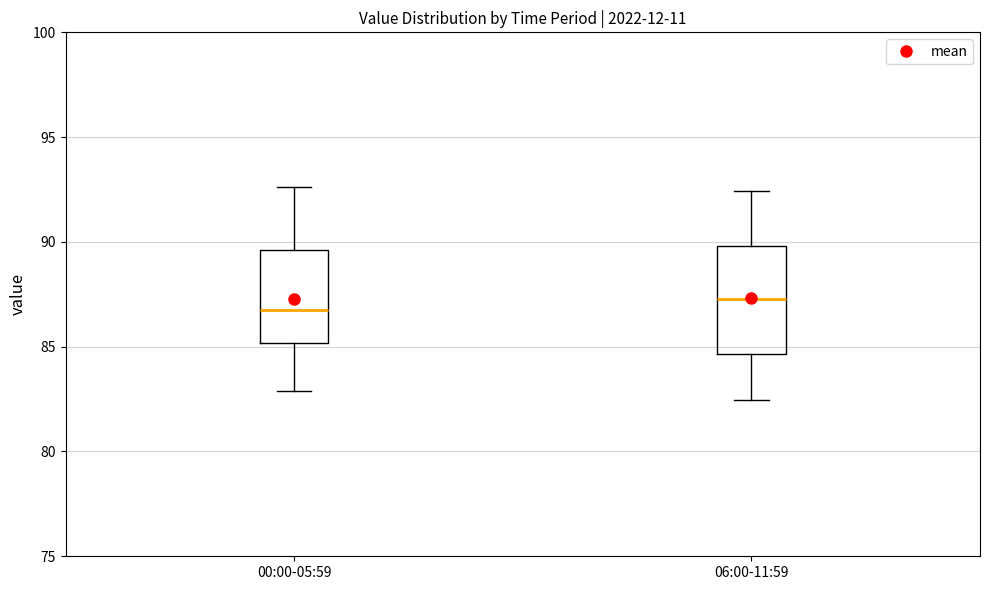

Comparing the boxes themselves (not the whiskers), which one is the tallest?

06:00-11:59